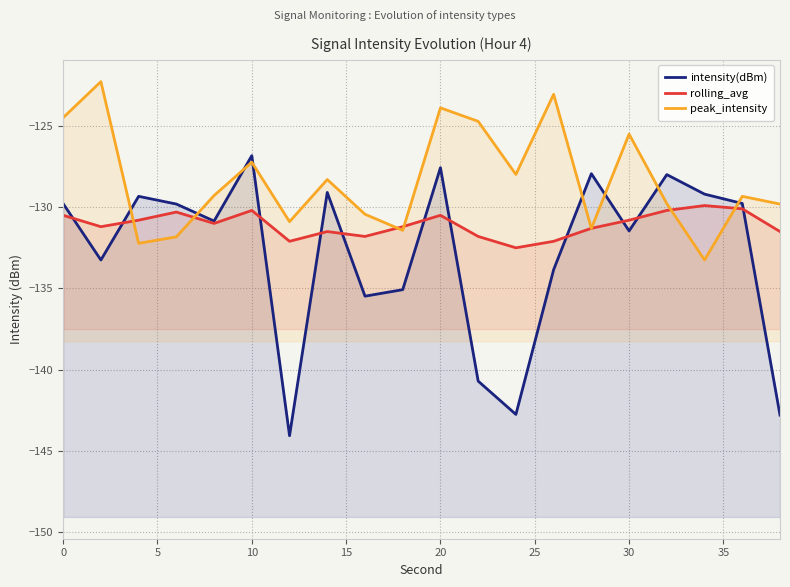

Is the value of peak_intensity at 13 greater than the value of intensity(dBm) at 40?

Yes